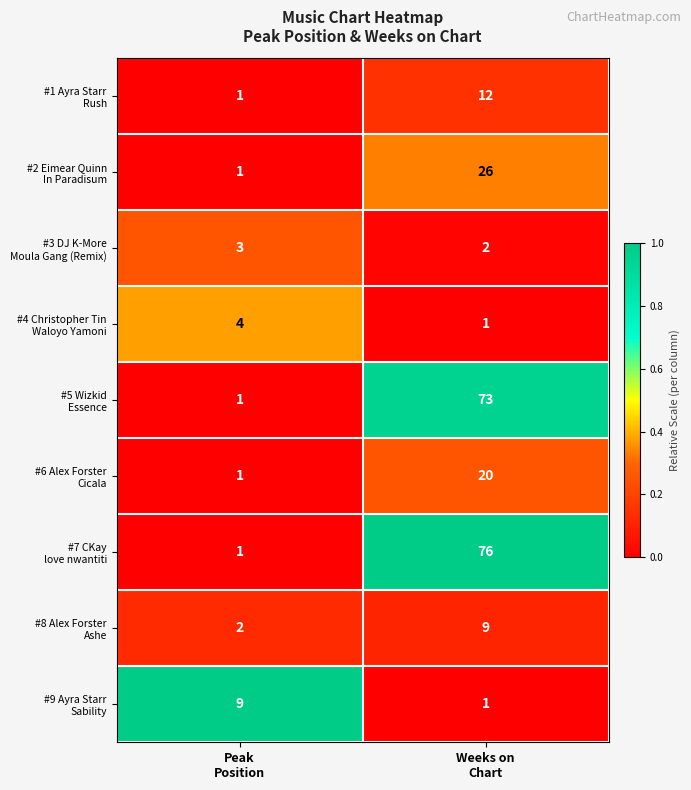

What is the maximum value shown in the chart?

76